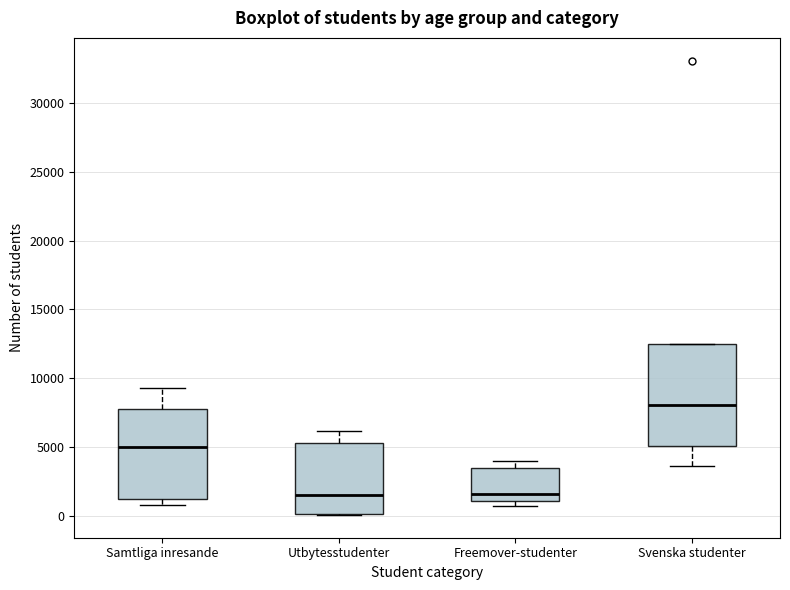

Reading left to right, read every box against the y-axis: the position of its median line, the range the box covers, and the ends of its whiskers. The values are not printed on the chart, so give them approximately, as read against the axis.

Samtliga inresande: median 5000, box 1000 to 8000, whiskers 1000 (just below the box's lower edge) to 9500
Utbytesstudenter: median 1500, box 0 to 5500, whiskers 0 to 6000
Freemover-studenter: median 1500, box 1000 to 3500, whiskers 500 to 4000
Svenska studenter: median 8000, box 5000 to 12500, whiskers 3500 to 12500